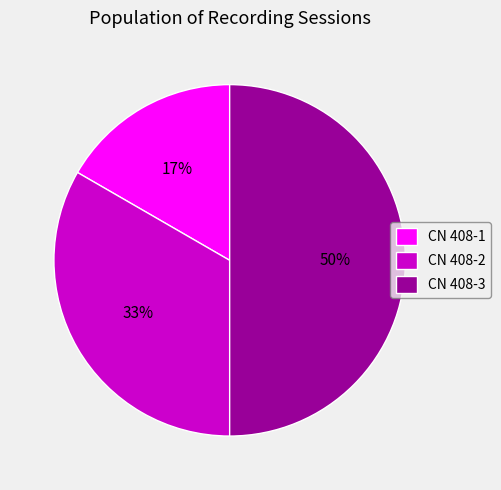

Between CN 408-1 and CN 408-3, which is larger?

CN 408-3